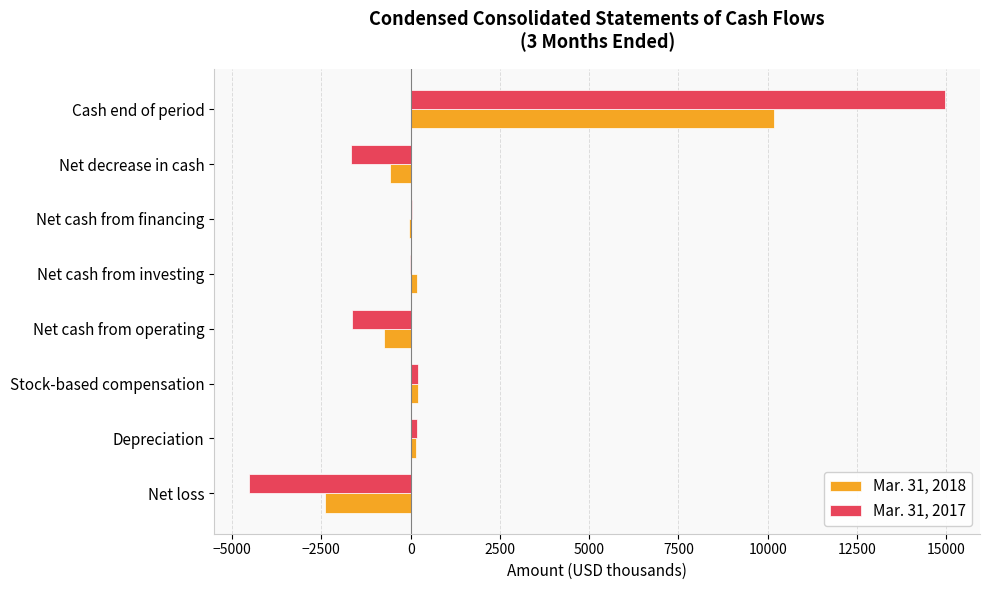

At which category is the sum across all series the highest?

Cash end of period